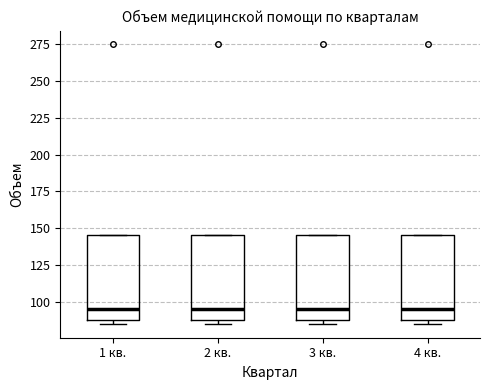

Where is the lower edge of the box for 4 кв. on the y-axis? The values are not printed on the chart, so give them approximately, as read against the axis.

85